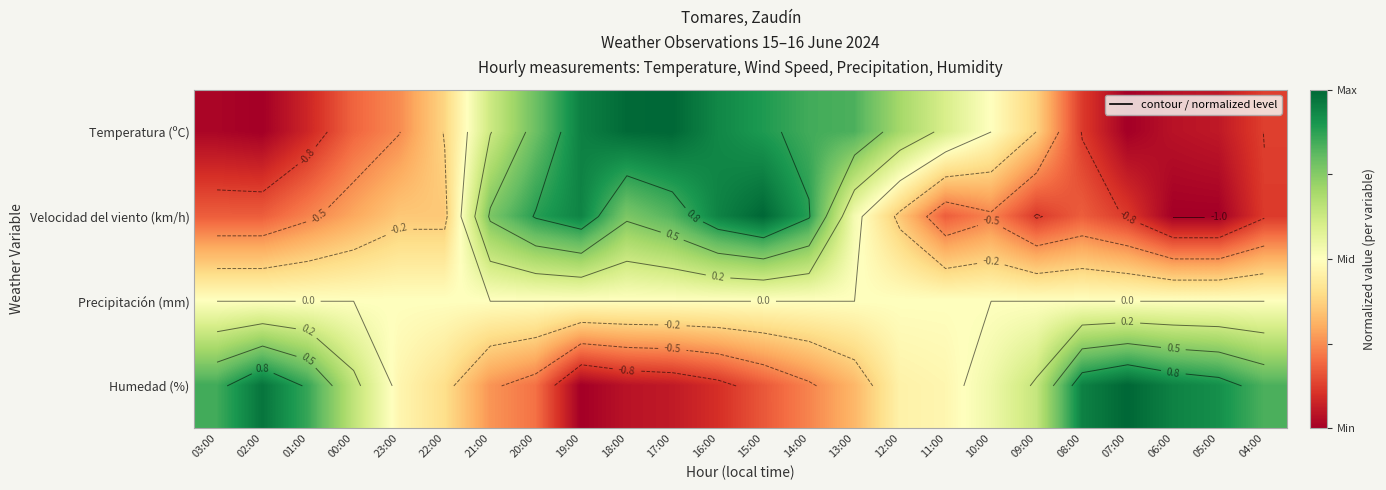

List the series in order of their overall mean, highest first.

Humedad (%), Precipitación (mm), Temperatura (ºC), Velocidad del viento (km/h)